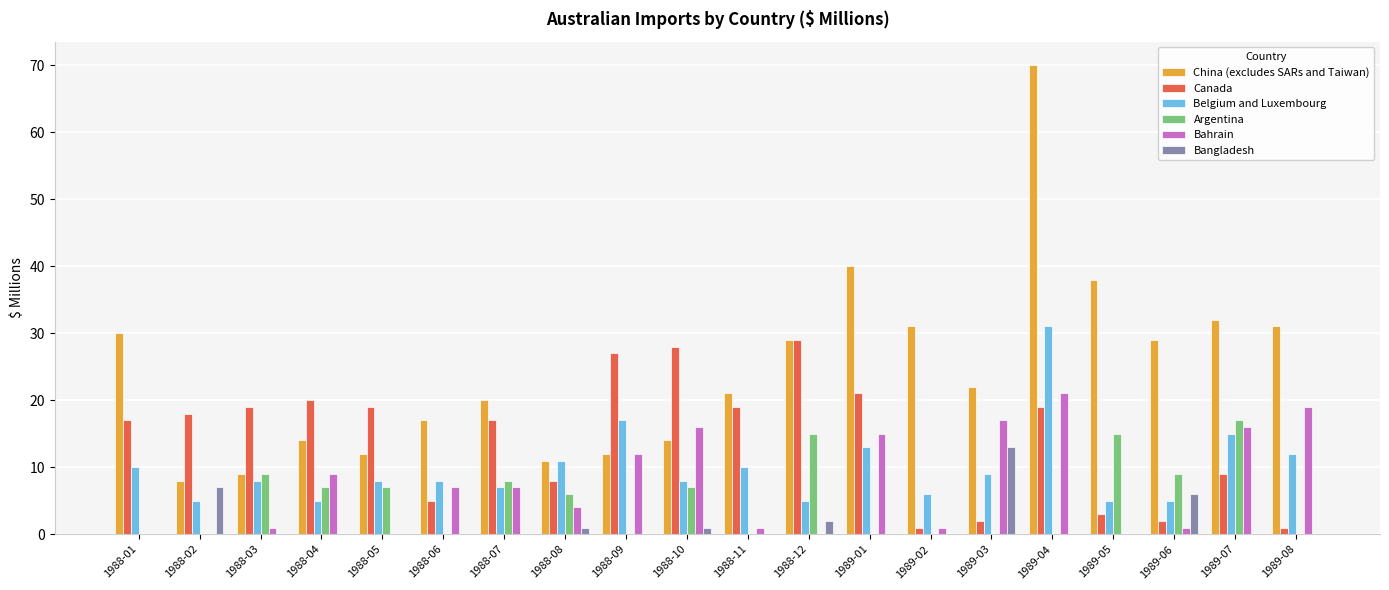

What is the sum of the Bangladesh values at 1989-08 and 1989-06?

6